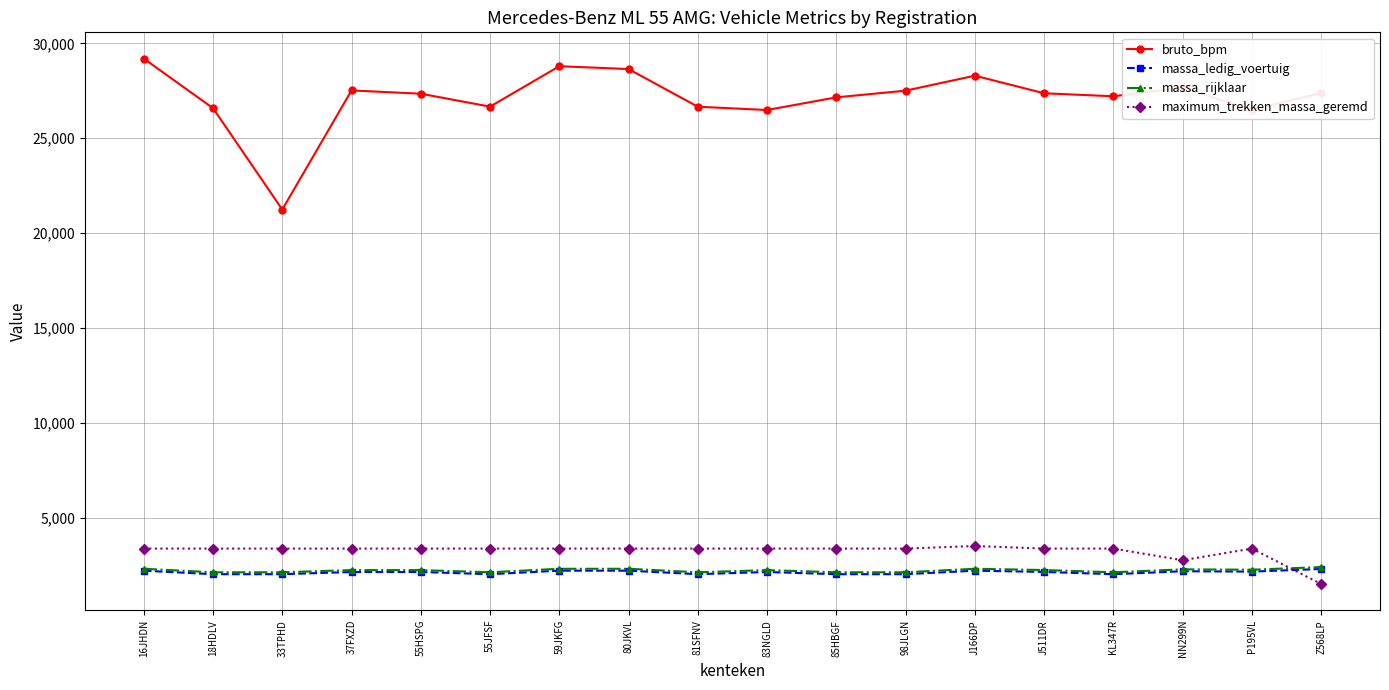

The value of massa_ledig_voertuig at 55HSPG is 798. True or false?

False